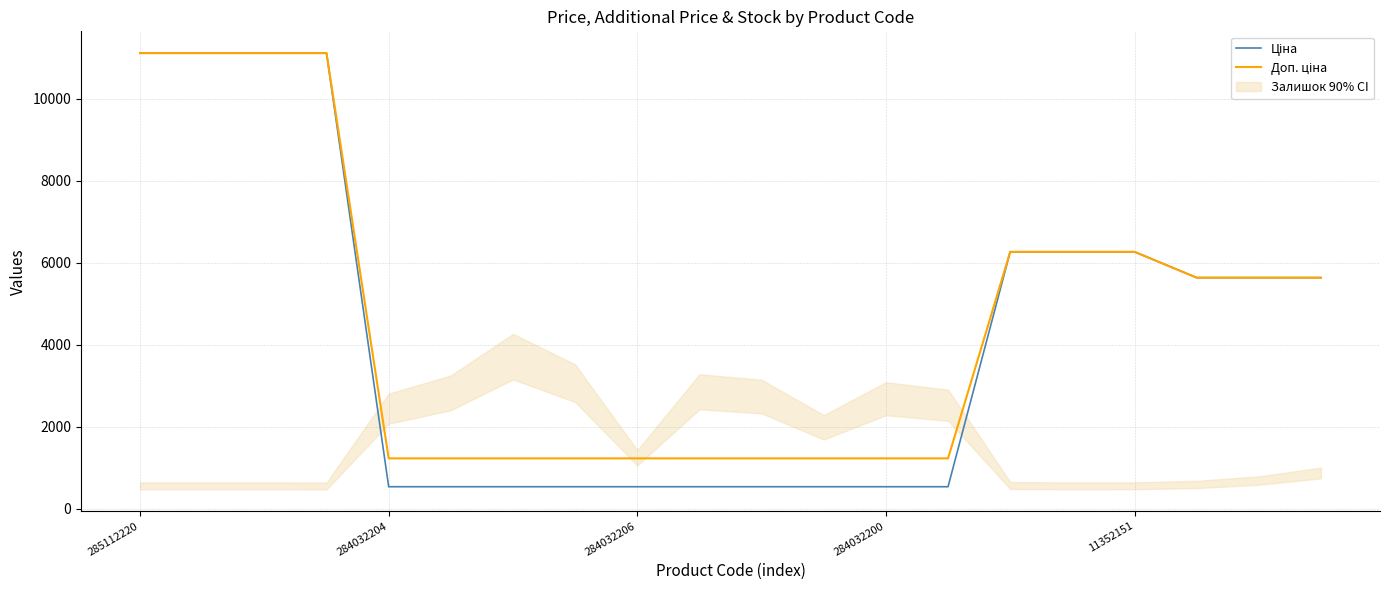

What is the label of the 15th point from the right?

5